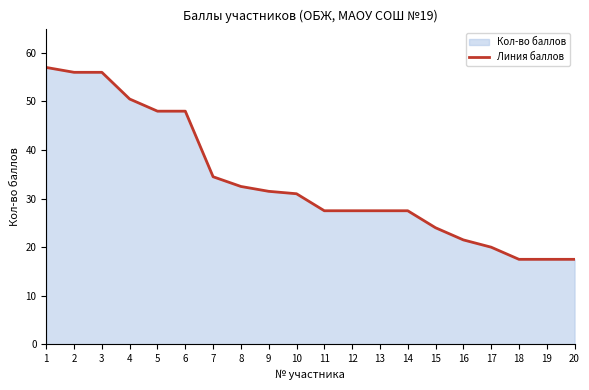

What is the maximum value shown in the chart?

57.0